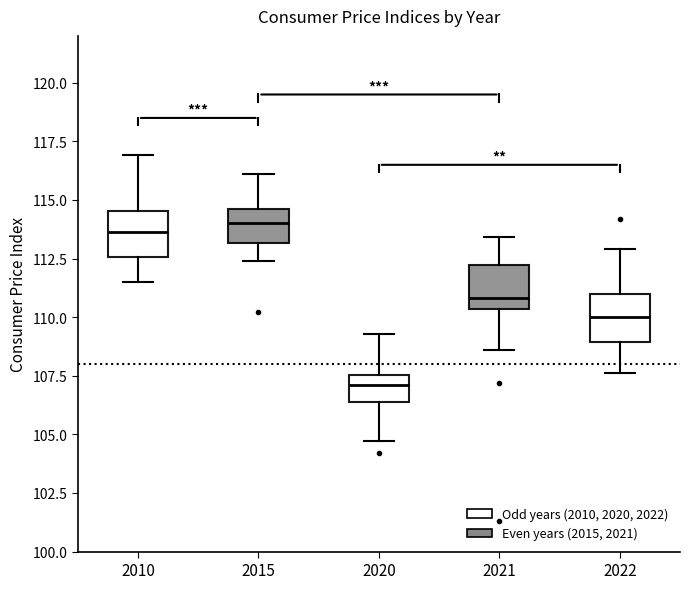

Reading left to right, read every box against the y-axis: the position of its median line, the range the box covers, and the ends of its whiskers. The values are not printed on the chart, so give them approximately, as read against the axis.

2010: median 113.5, box 112.5 to 114.5, whiskers 111.5 to 117.0
2015: median 114.0, box 113.0 to 114.5, whiskers 112.5 to 116.0
2020: median 107.0, box 106.5 to 107.5, whiskers 104.5 to 109.5
2021: median 111.0, box 110.5 to 112.0, whiskers 108.5 to 113.5
2022: median 110.0, box 109.0 to 111.0, whiskers 107.5 to 113.0